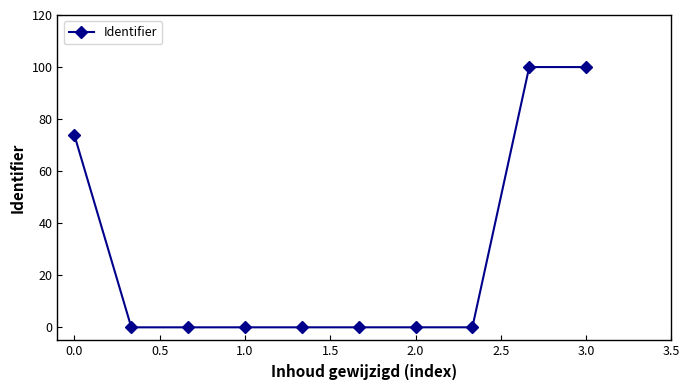

What is the greatest value displayed?

100.0